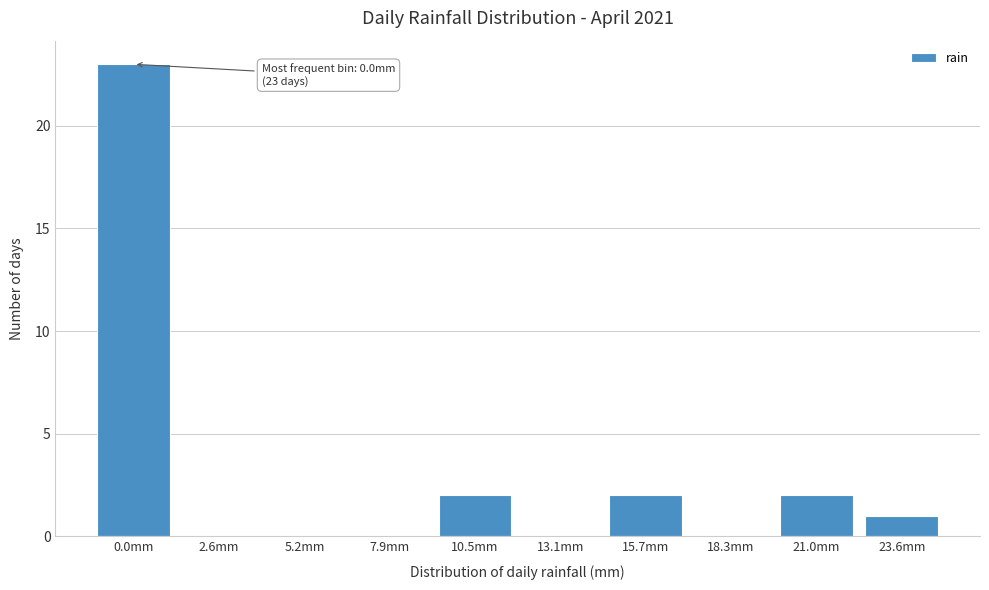

Reading left to right, extract all data points from this chart.

0.0mm=23	2.6mm=0	5.2mm=0	7.9mm=0	10.5mm=2	13.1mm=0	15.7mm=2	18.3mm=0	21.0mm=2	23.6mm=1